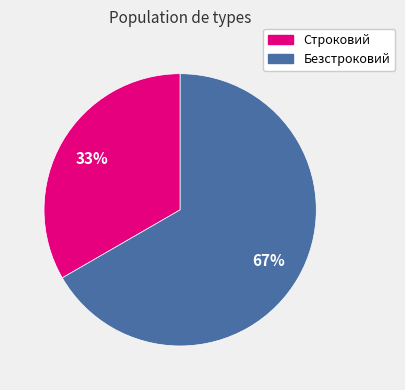

What percentage is the Строковий slice, to the nearest percent?

33%